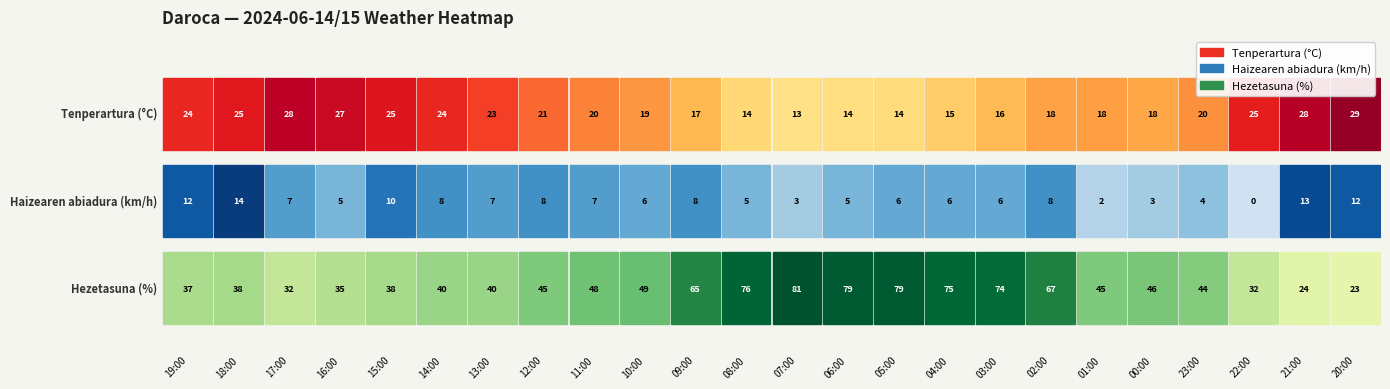

How many data points in Hezetasuna (%) are less than 45?

11